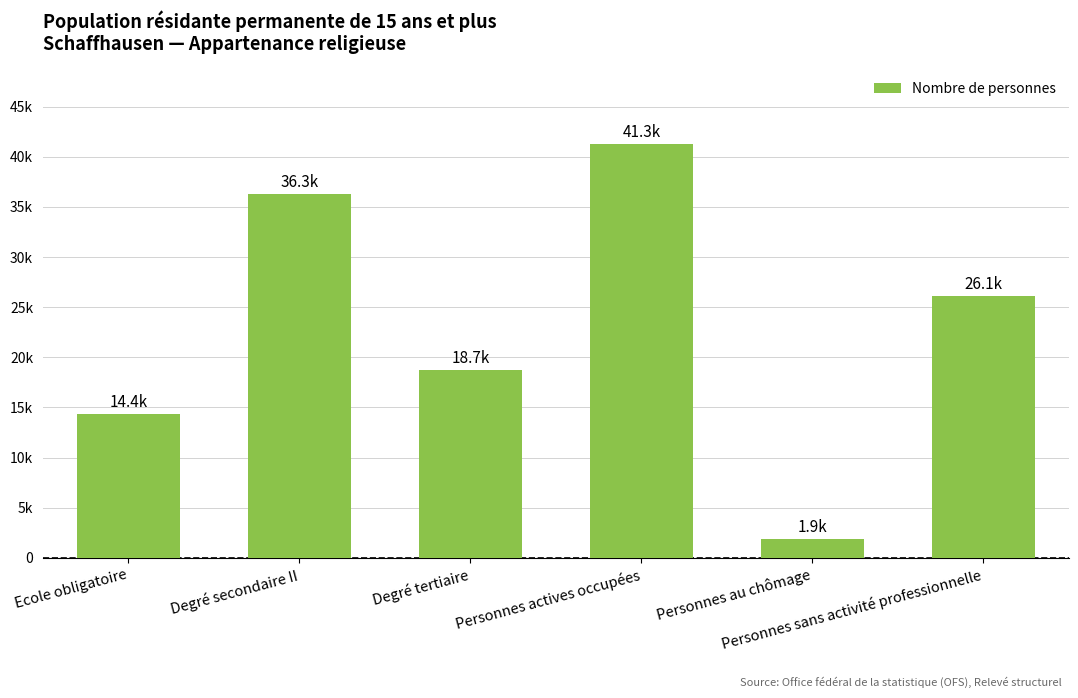

Approximately how many times larger is the value at Personnes au chômage compared to Degré secondaire II?

0.1